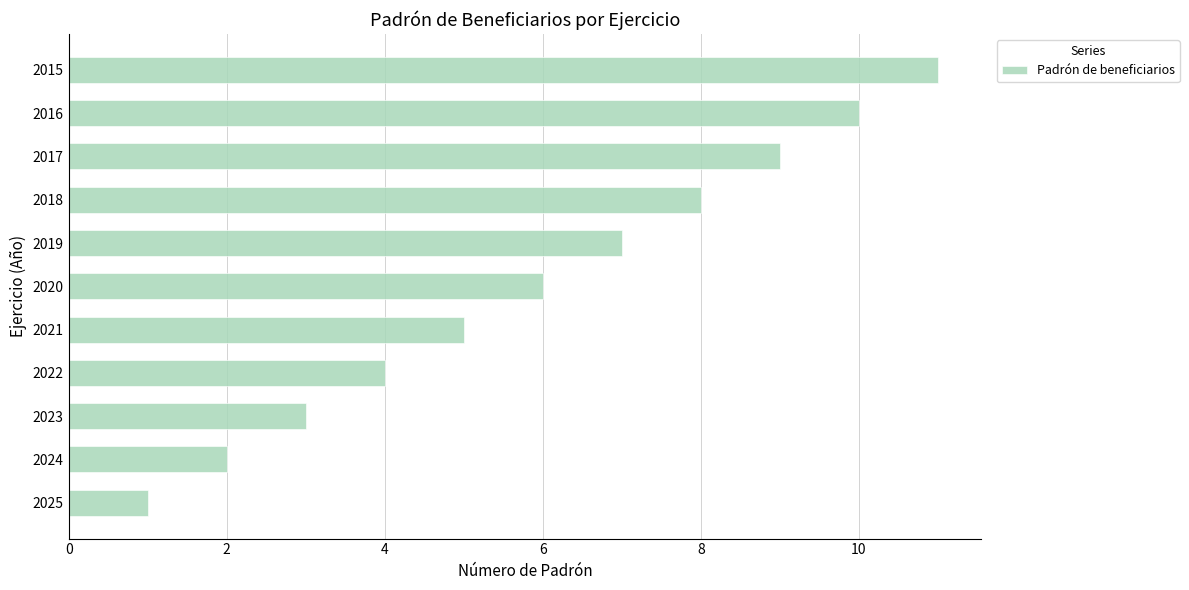

What is the sum of the values at 2025 and 2024?

3